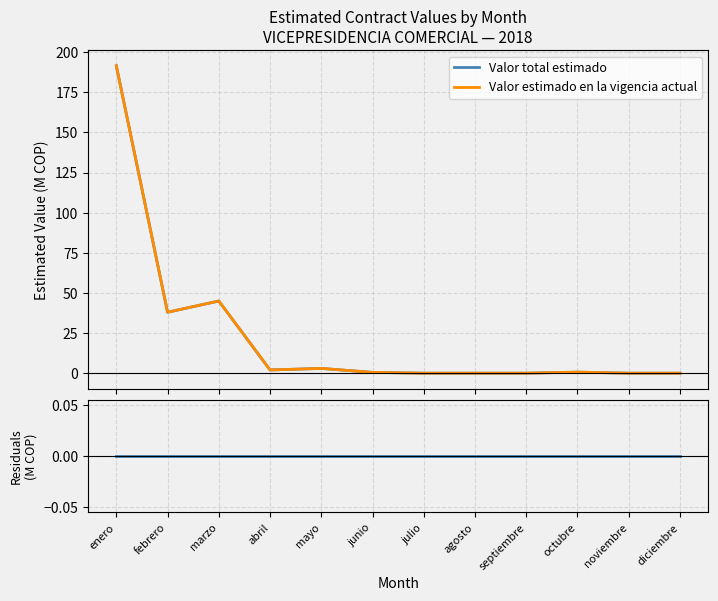

How many lines are shown in the chart?

3